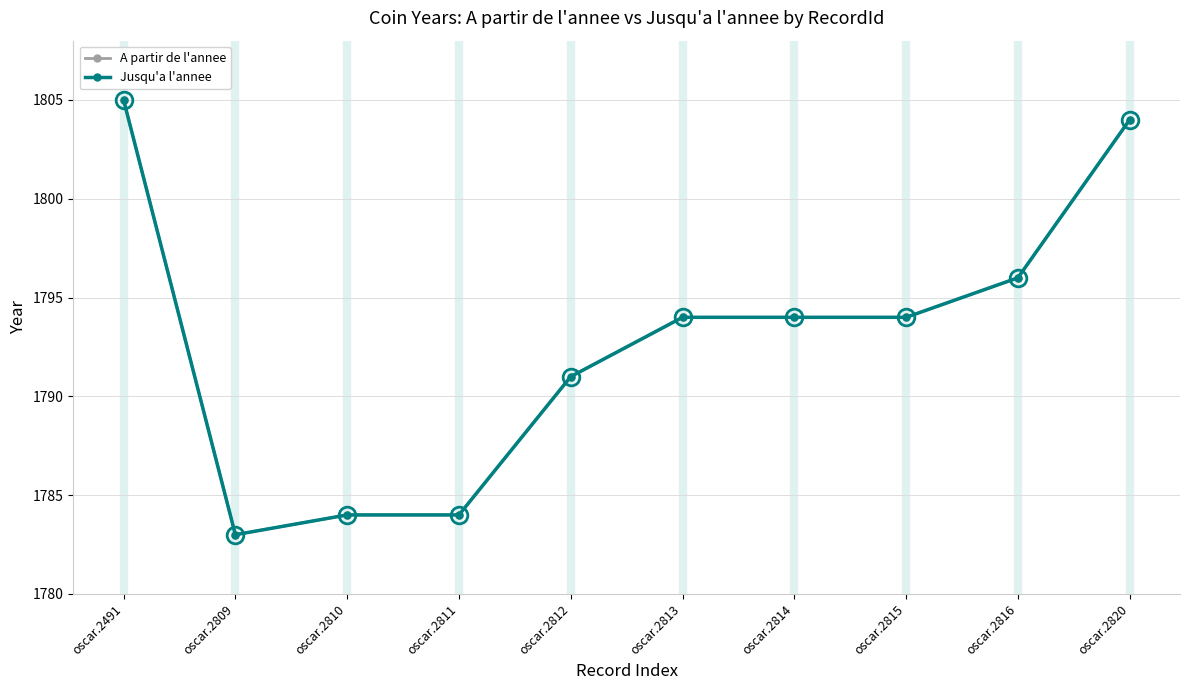

Where is Jusqu'a l'annee nearest to the value 1794?

oscar.2813